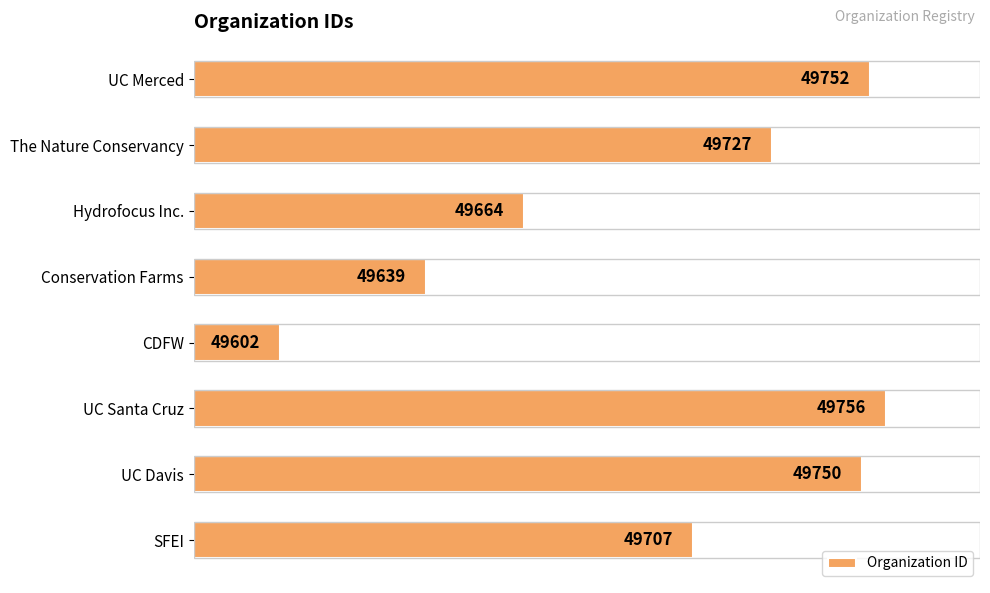

Reading bottom to top, extract all data points from this chart.

49707	49750	49756	49602	49639	49664	49727	49752